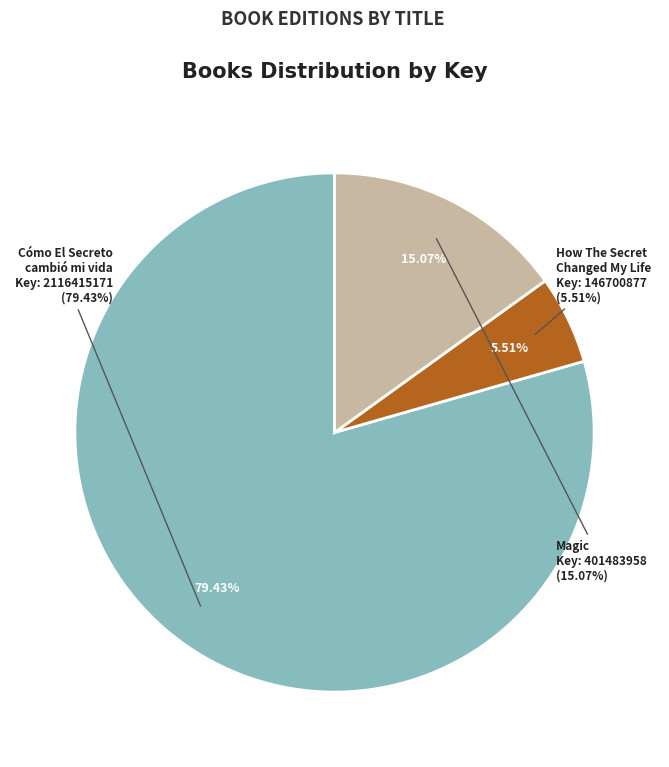

True or false: How The Secret Changed My Life
Key: 146700877 accounts for 6% of the total.

True